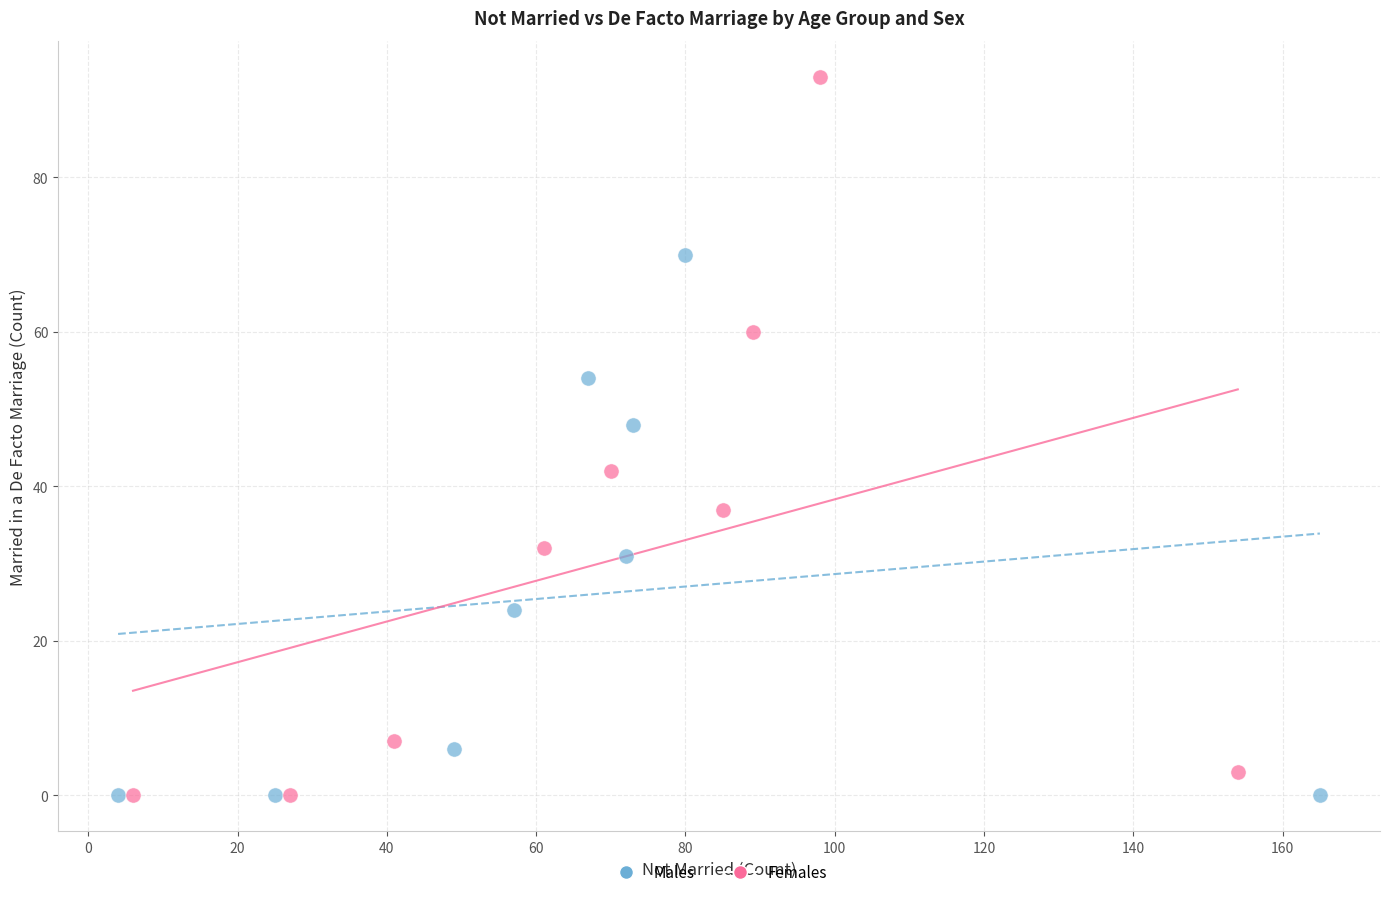

Which series contains the highest Y value?

Females